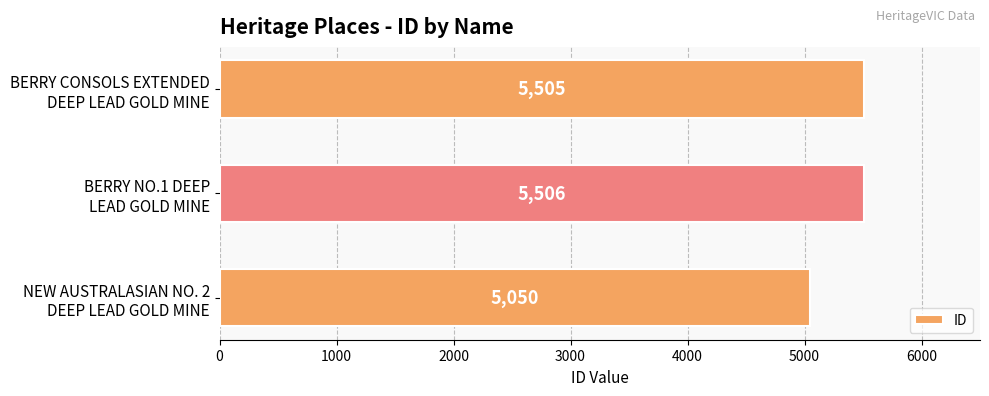

Rank the categories by value from highest to lowest.

BERRY NO.1 DEEP
LEAD GOLD MINE, BERRY CONSOLS EXTENDED
DEEP LEAD GOLD MINE, NEW AUSTRALASIAN NO. 2
DEEP LEAD GOLD MINE